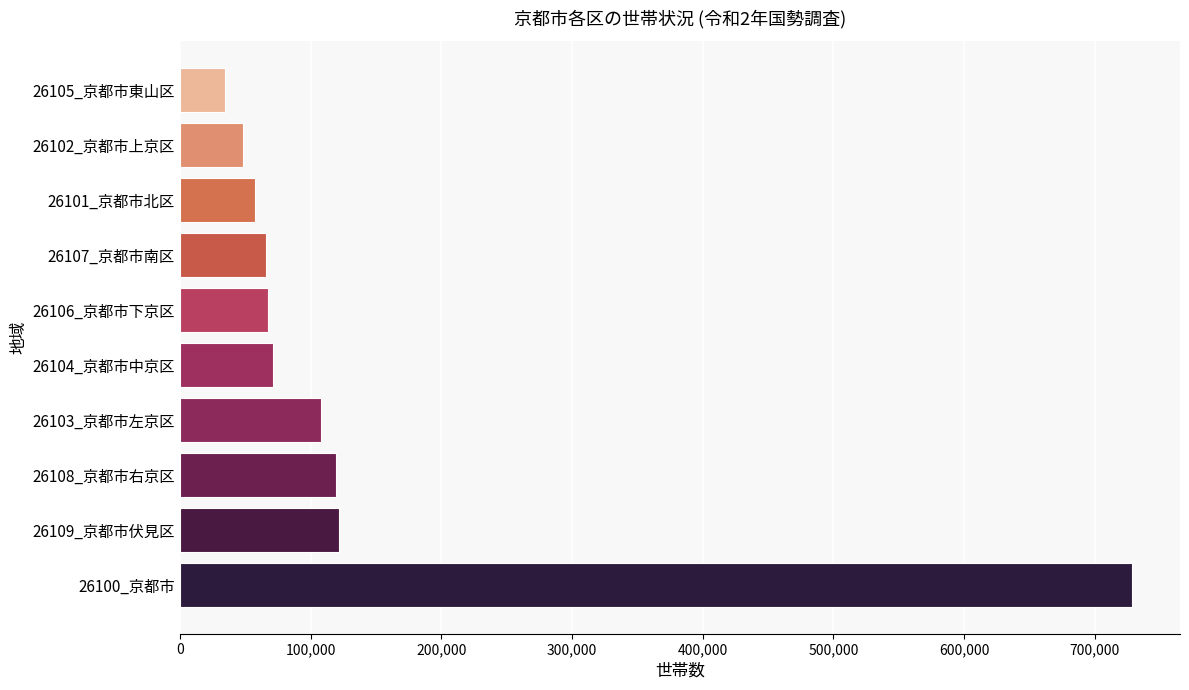

How many bars are there in total?

10